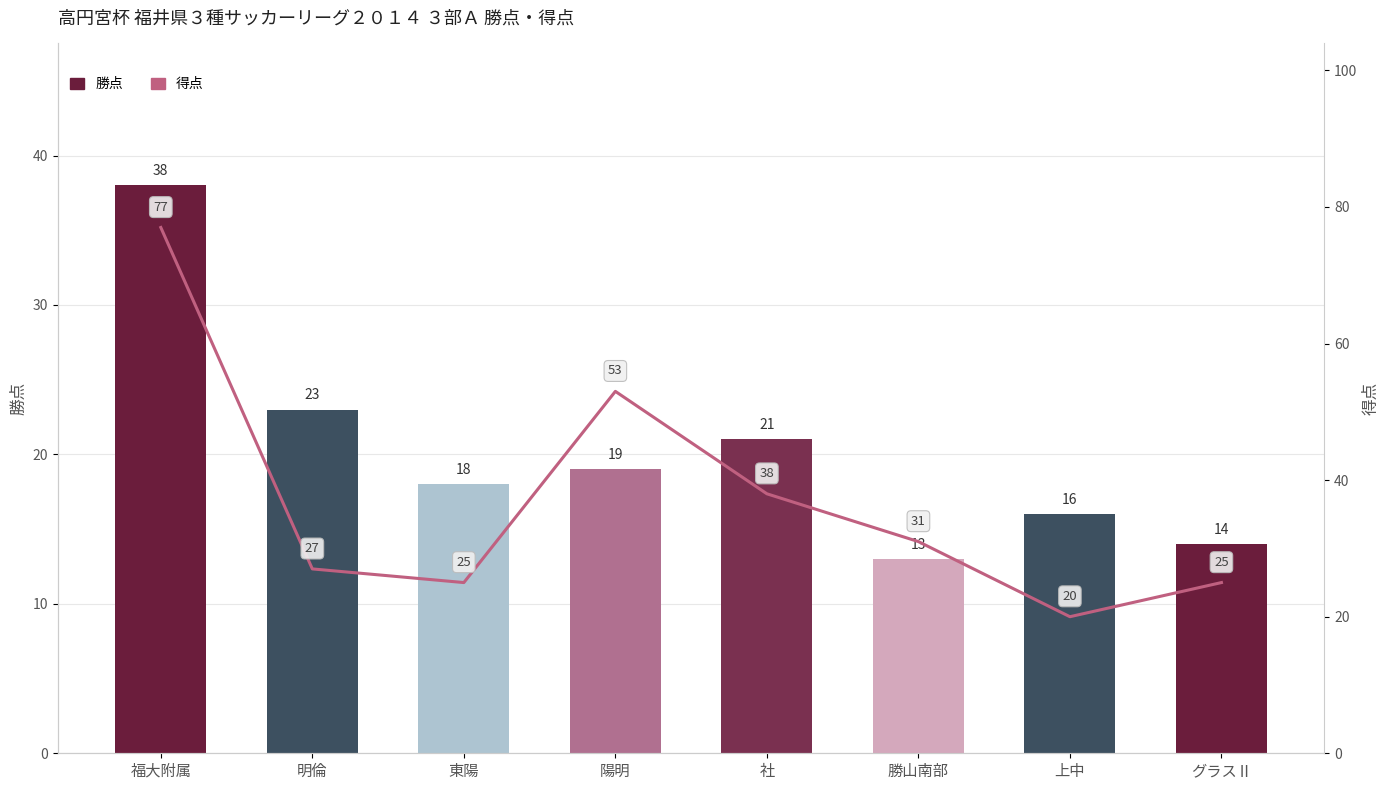

Which series has the widest spread of values?

得点